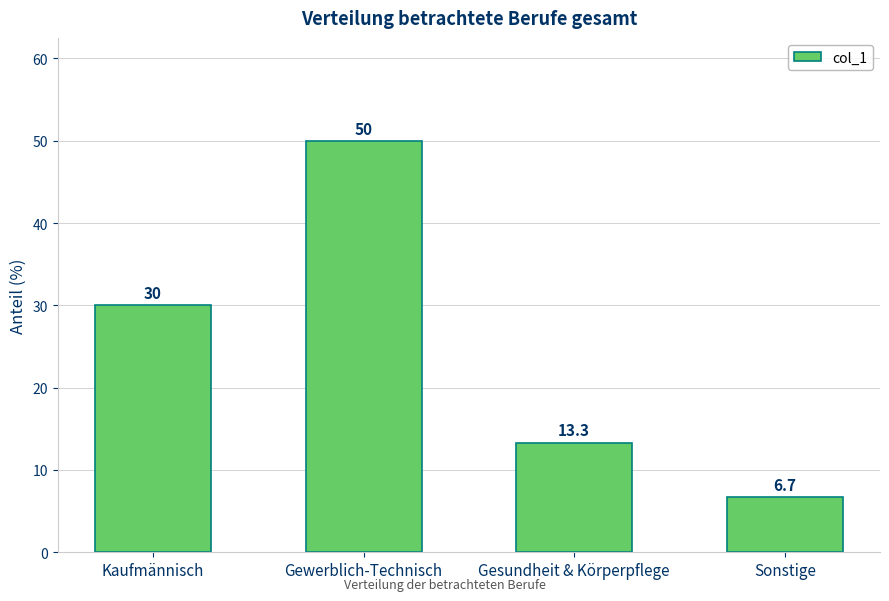

Reading left to right, extract all data points from this chart.

Kaufmännisch=30.0	Gewerblich-Technisch=50.0	Gesundheit & Körperpflege=13.3	Sonstige=6.7